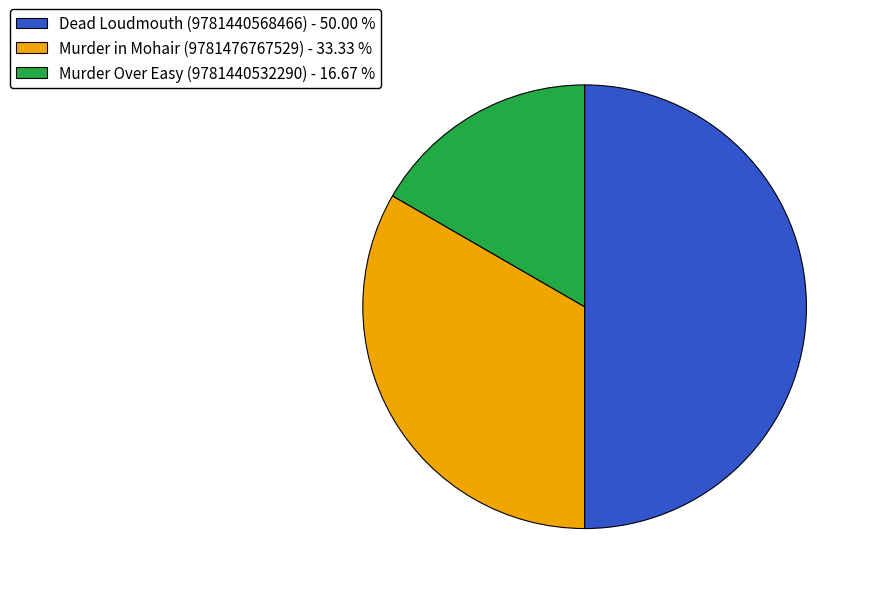

Which has a higher value, Murder Over Easy (9781440532290) or Dead Loudmouth (9781440568466)?

Dead Loudmouth (9781440568466)